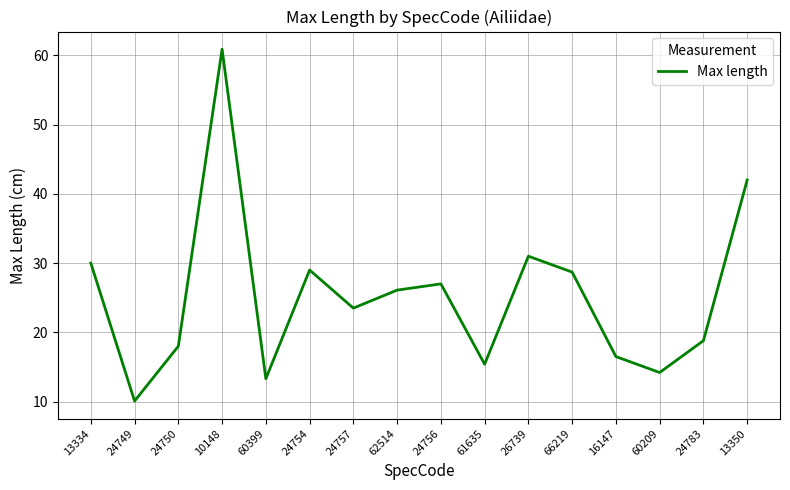

Is it true that the value at 13334 is 30.0?

True